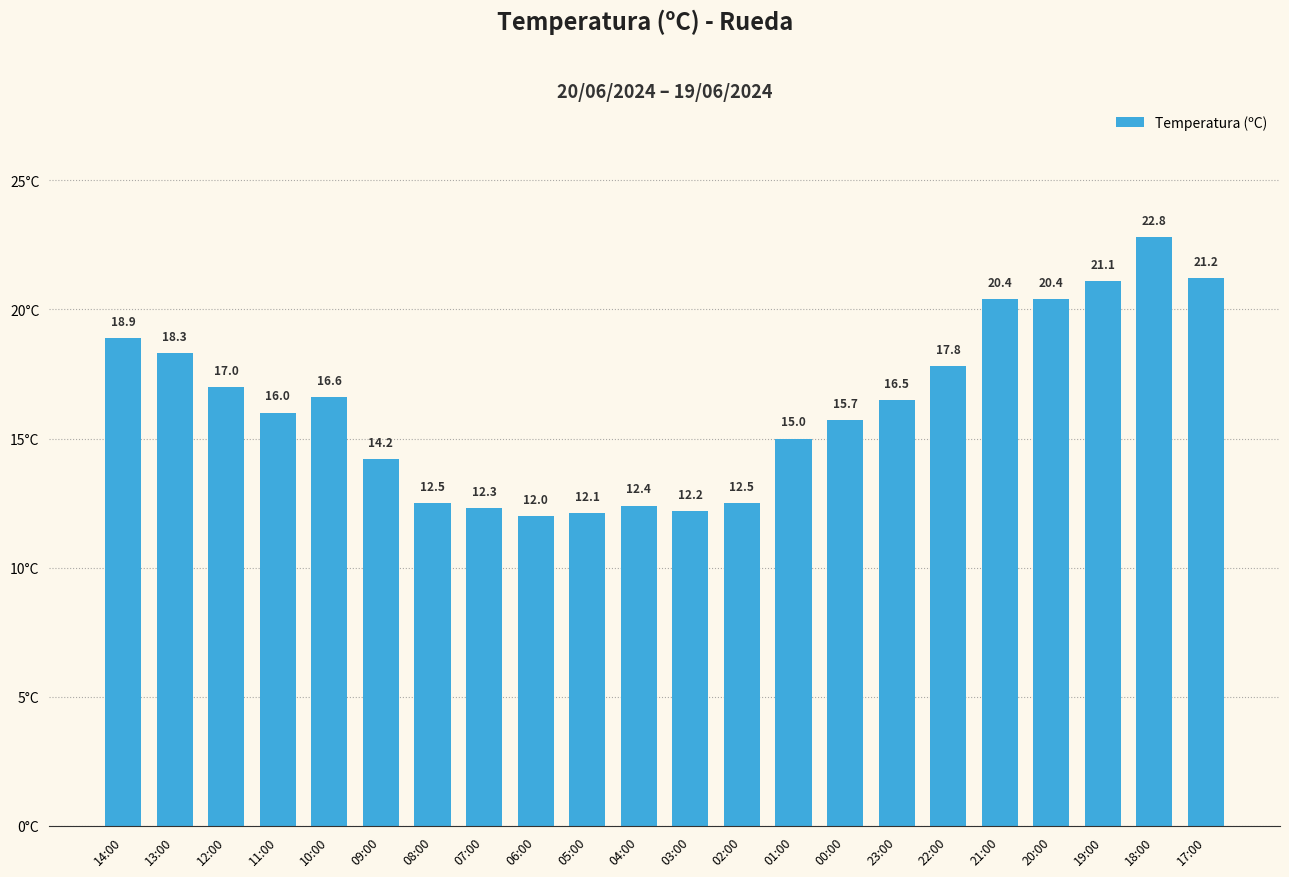

What is the label of the 7th bar from the right?

23:00